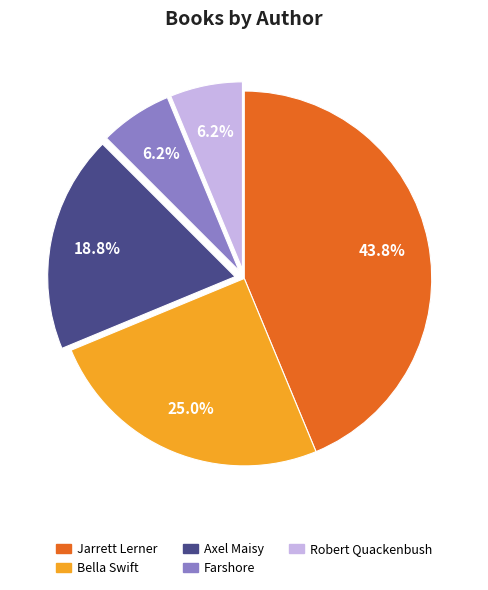

To the nearest percent, what is the average slice percentage?

20%